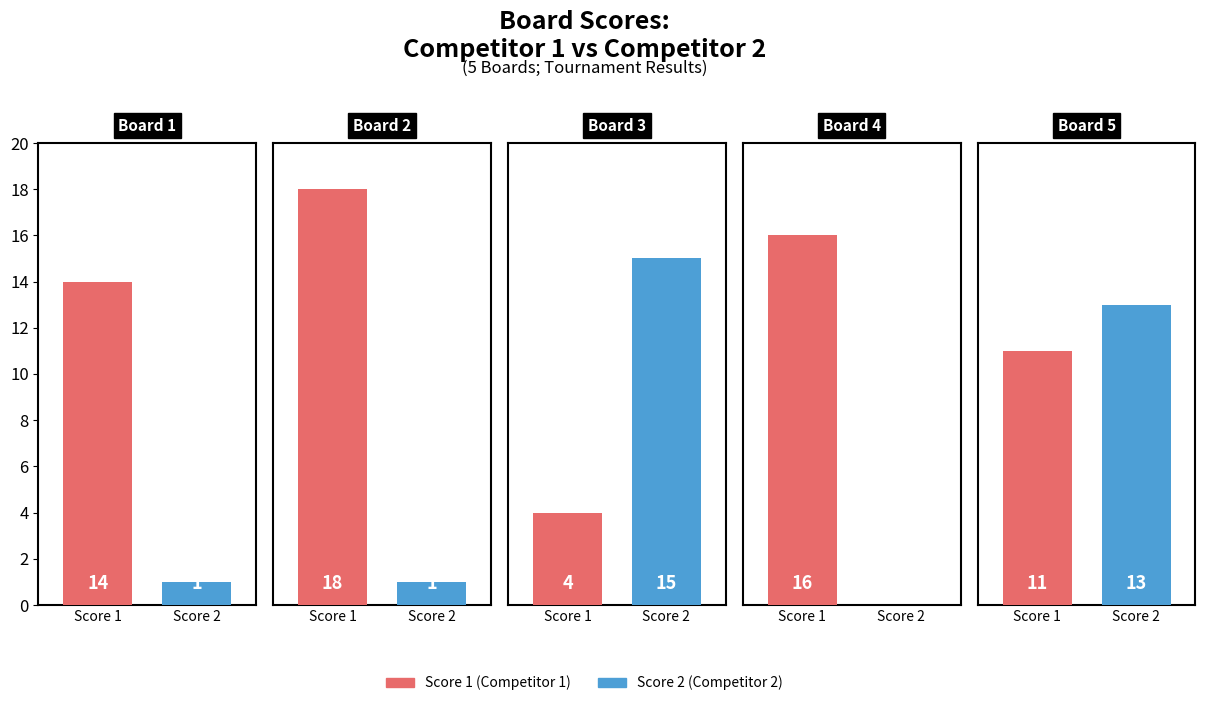

Which series has the widest spread of values?

Score 2